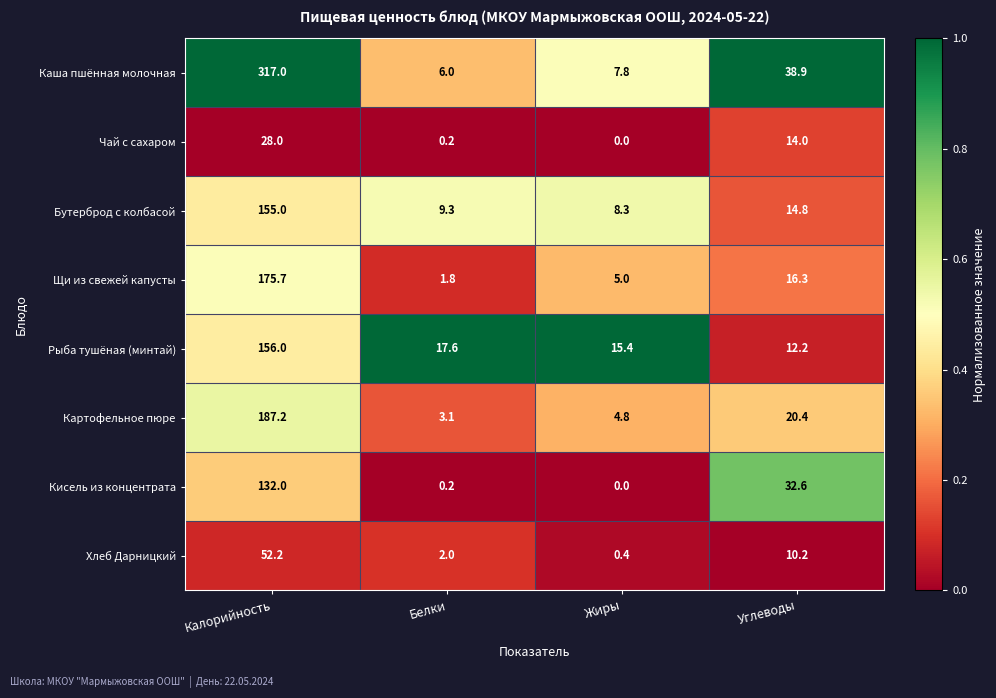

Is it true that Картофельное пюре equals 4.8 at Жиры?

True